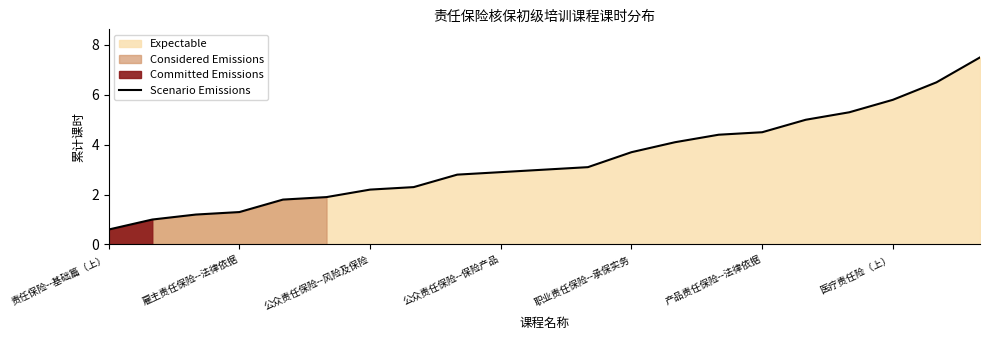

Is it true that Scenario Emissions equals 6.4 at 职业责任保险--承保实务?

False